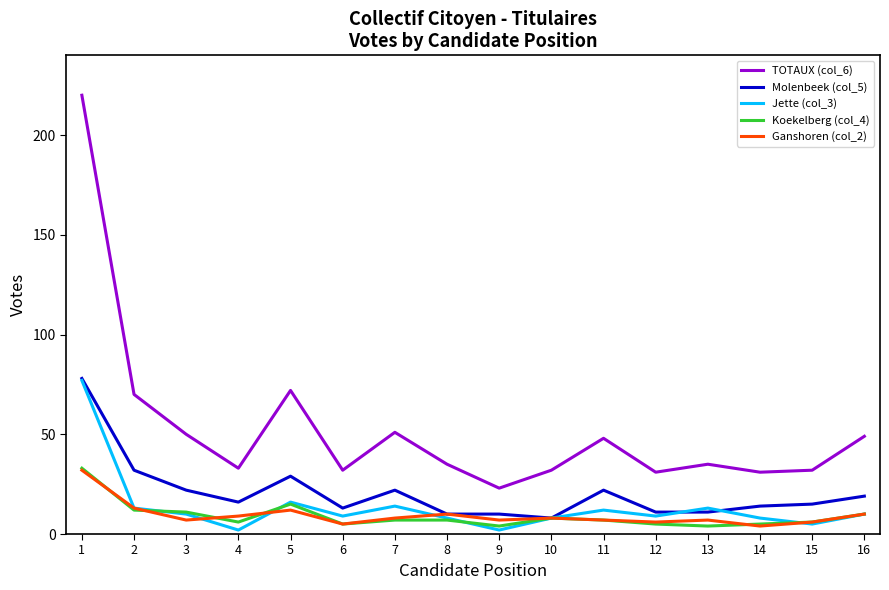

True or false: TOTAUX (col_6) has a value of 31 at 11.

False